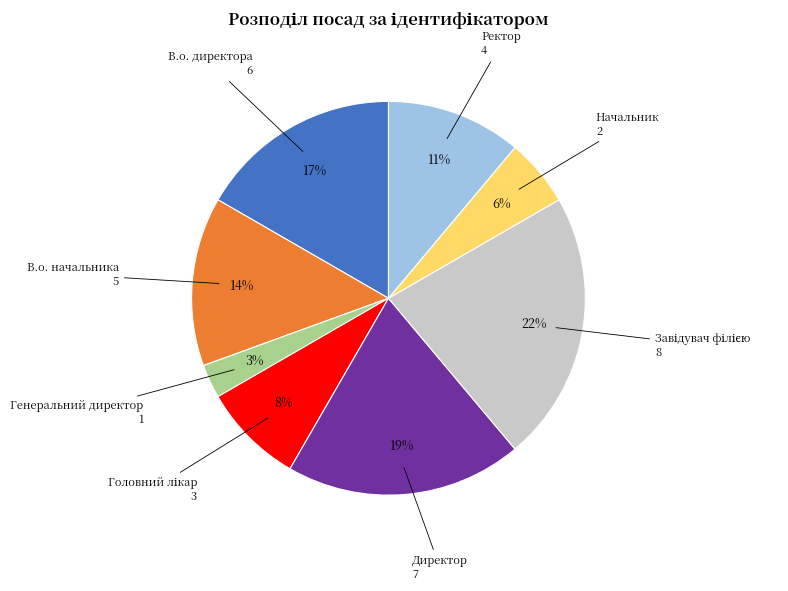

To the nearest percent, what is the average slice percentage?

12%